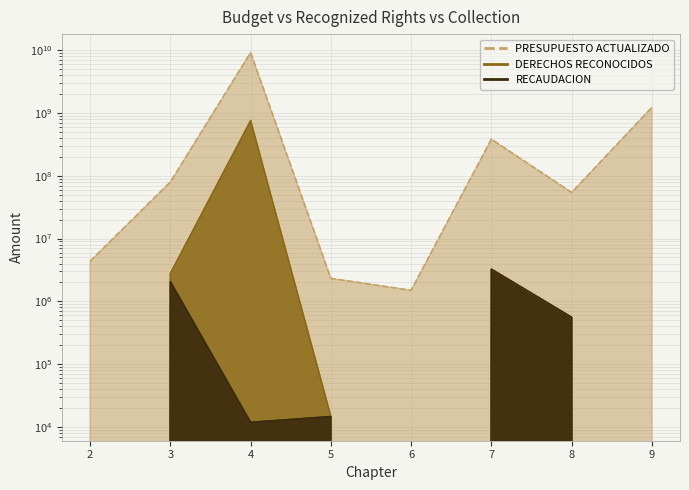

Where is RECAUDACION nearest to the value 1628967?

3